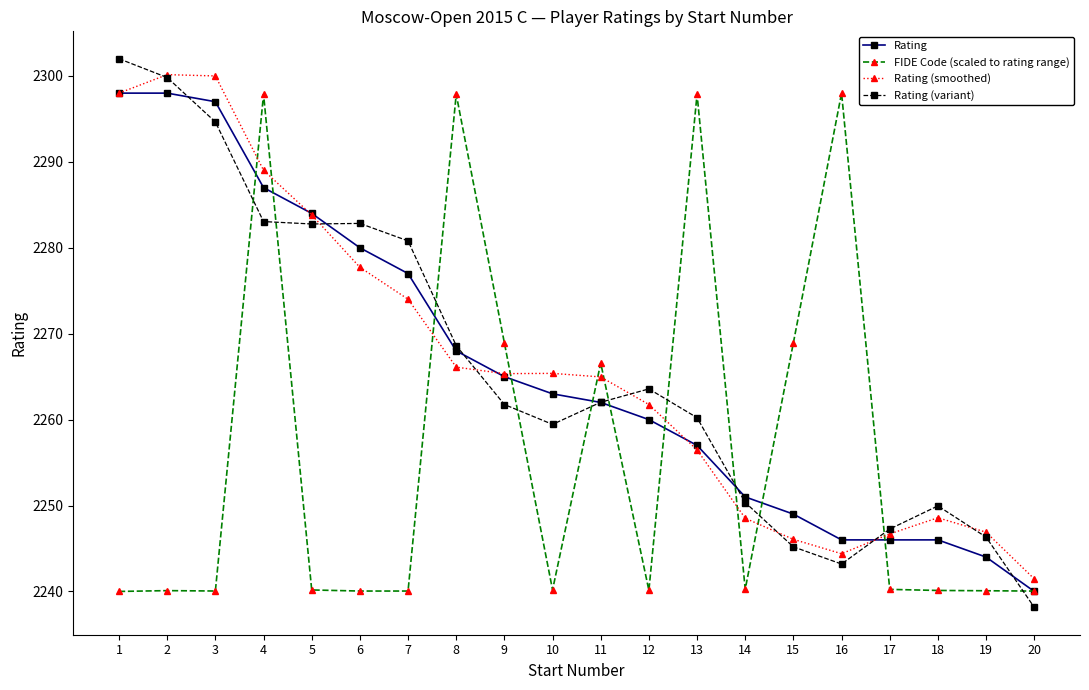

What is the difference between the maximum and minimum values in the Rating (smoothed) series?

58.7